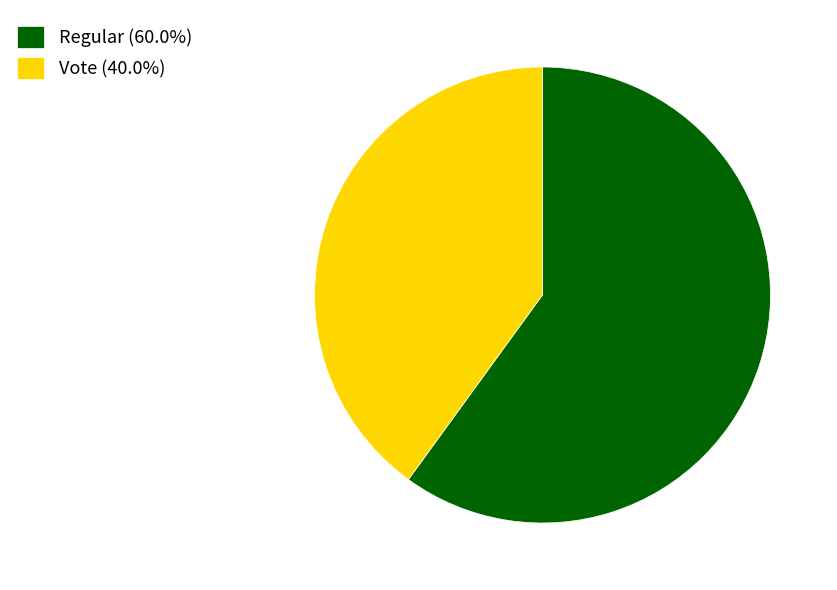

Combined, do Regular (60.0%) and Vote (40.0%) account for over 50%?

Yes